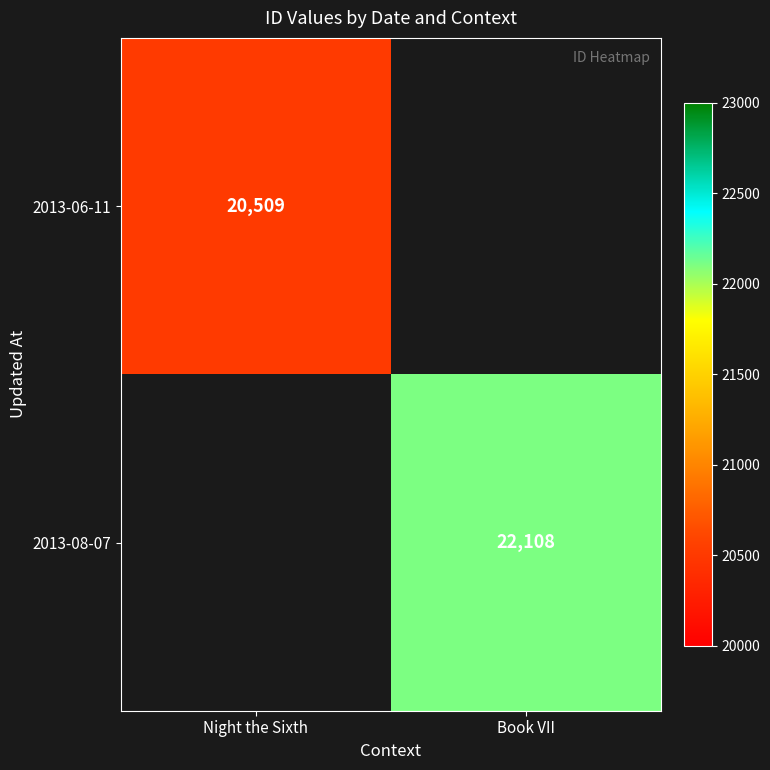

The value of 2013-06-11 at Night the Sixth is 20509. True or false?

True